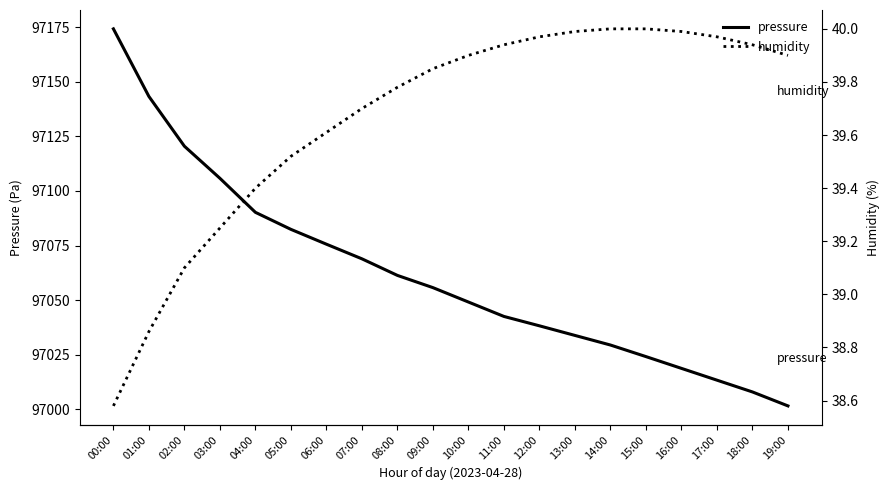

Is the value of humidity at 07:00 greater than the value of pressure at 03:00?

No